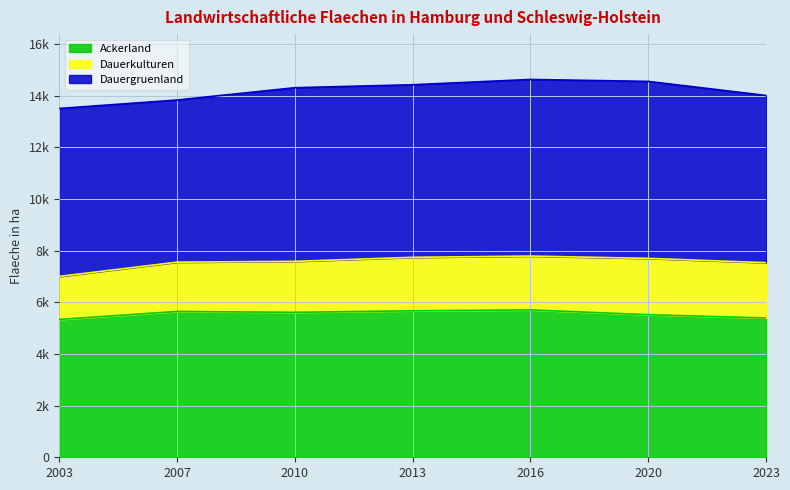

How many lines are shown in the chart?

3